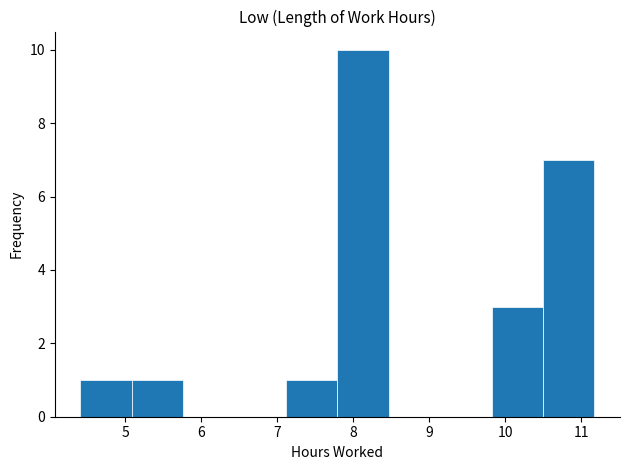

What is the height of the bar covering 7.1 to 7.8 on the x-axis? Neither the bar edges nor the heights are printed on the chart, so give them approximately, as read against the axes.

1